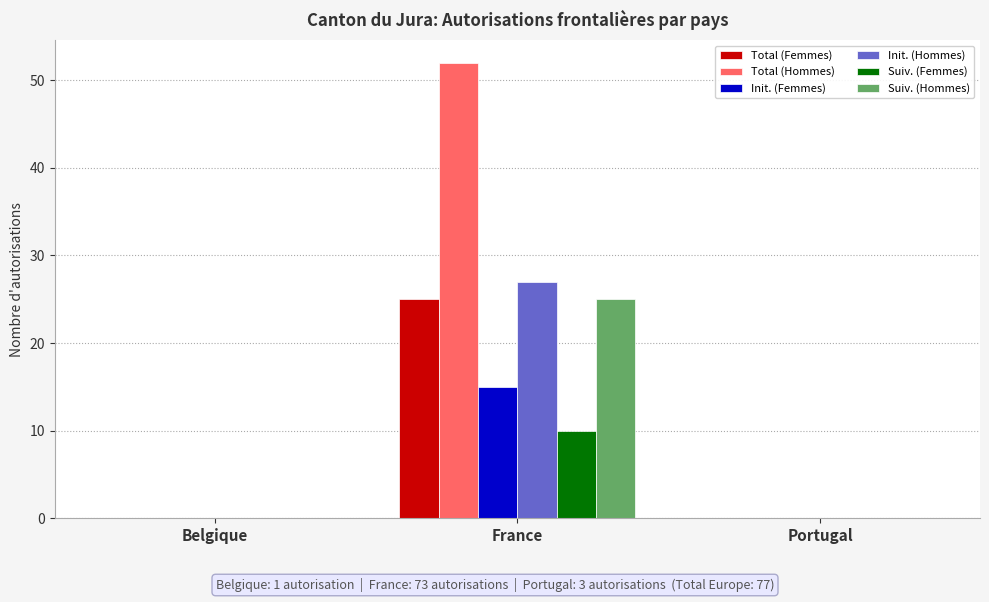

Which series has the widest spread of values?

Total (Hommes)